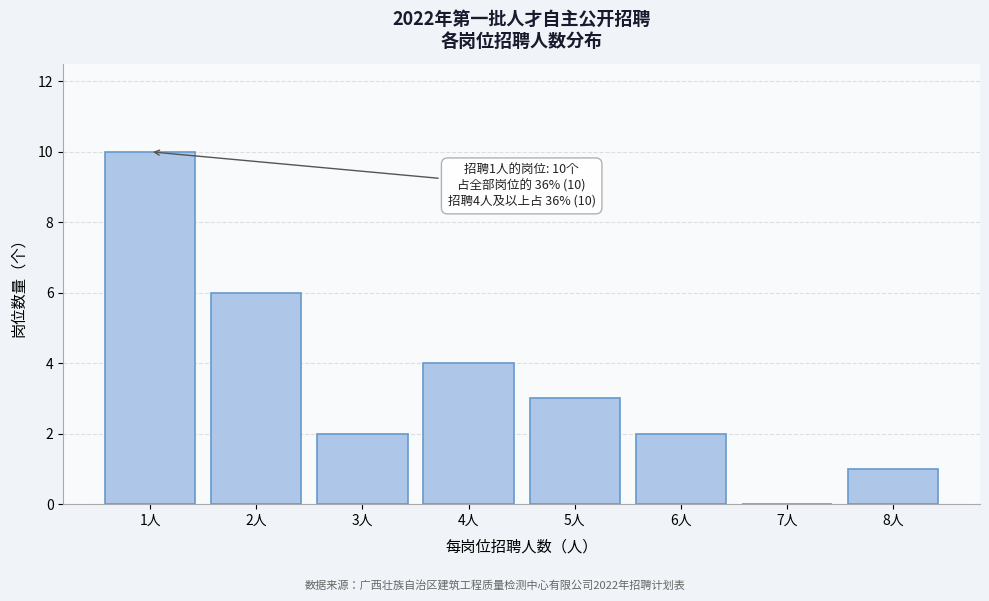

Reading left to right, list all the values displayed in this chart.

1人=10	2人=6	3人=2	4人=4	5人=3	6人=2	7人=0	8人=1